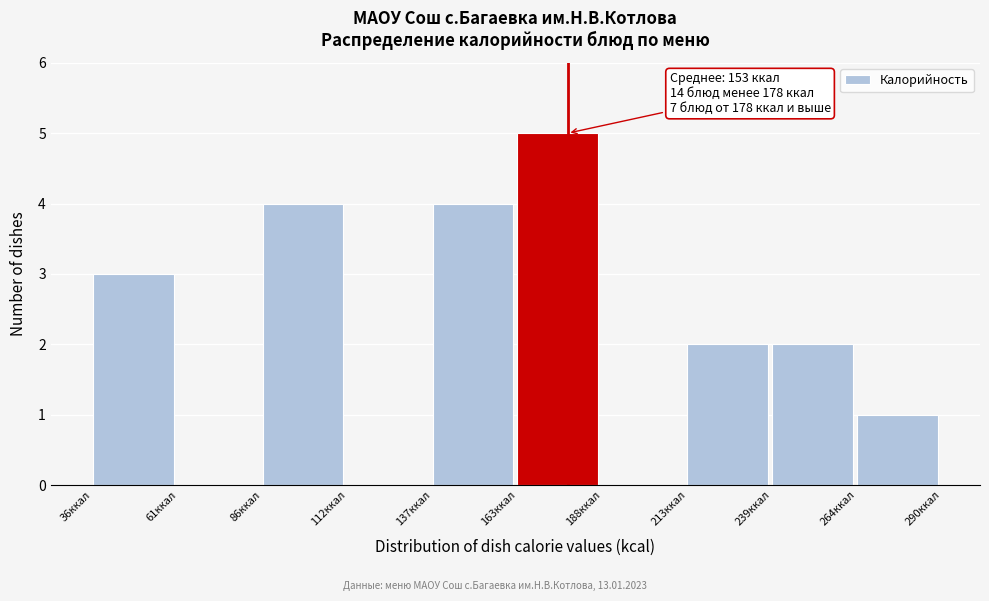

Over which range of the x-axis is the bar tallest?

165 to 190